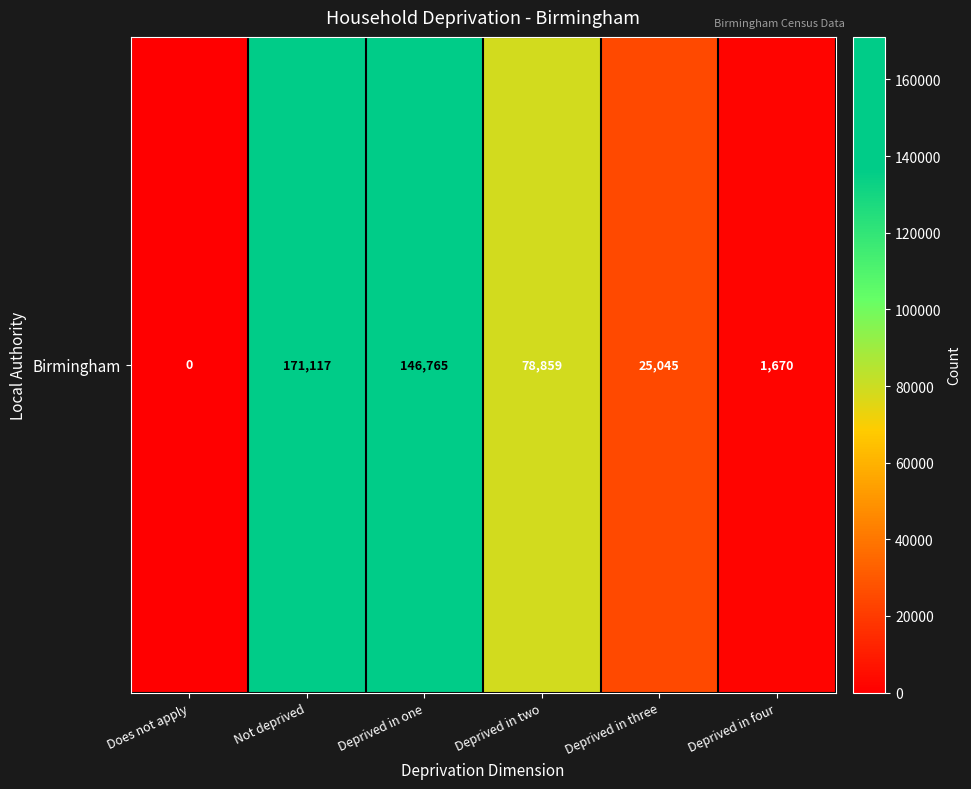

Reading left to right, extract all data points from this chart.

Does not apply=0	Not deprived=171117	Deprived in one=146765	Deprived in two=78859	Deprived in three=25045	Deprived in four=1670